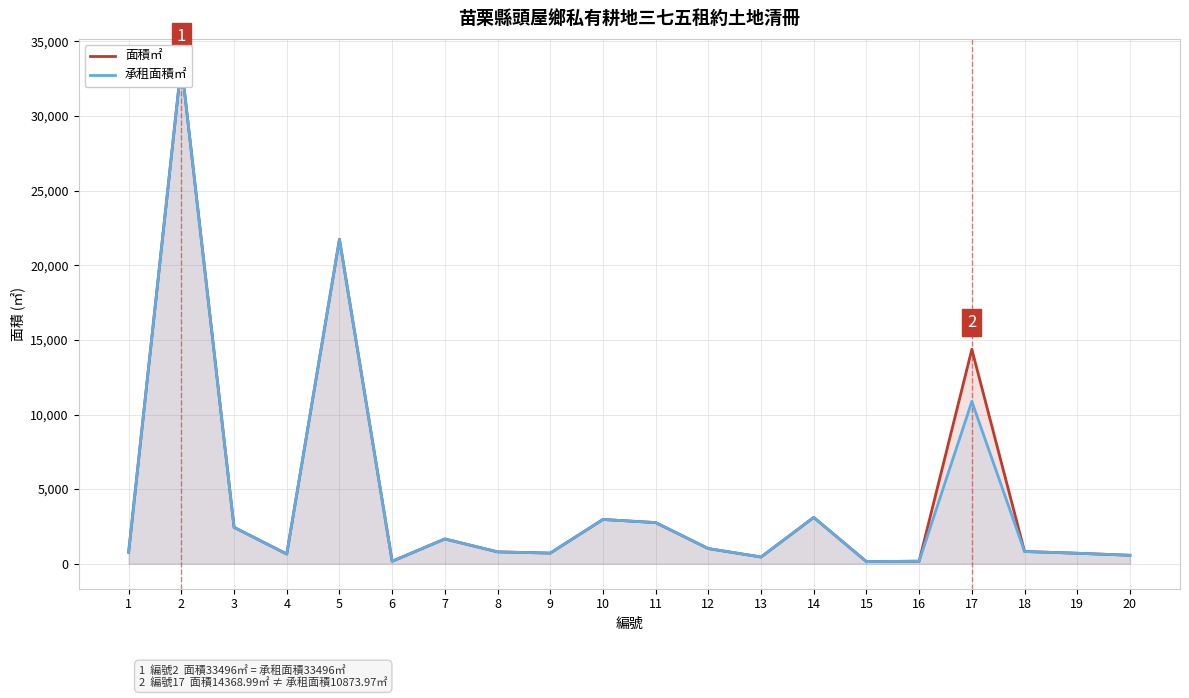

Reading right to left, what are all the values shown in this chart?

面積㎡: 20=567.0	19=703.0	18=820.0	17=14369.0	16=170.0	15=141.0	14=3104.0	13=451.0	12=1015.0	11=2757.0	10=2967.0	9=713.0	8=795.0	7=1662.0	6=165.0	5=21740.0	4=650.0	3=2440.0	2=33496.0	1=776.0
承租面積㎡: 20=567.0	19=703.0	18=820.0	17=10874.0	16=170.0	15=141.0	14=3104.0	13=451.0	12=1015.0	11=2757.0	10=2967.0	9=713.0	8=795.0	7=1662.0	6=165.0	5=21740.0	4=650.0	3=2440.0	2=33496.0	1=776.0